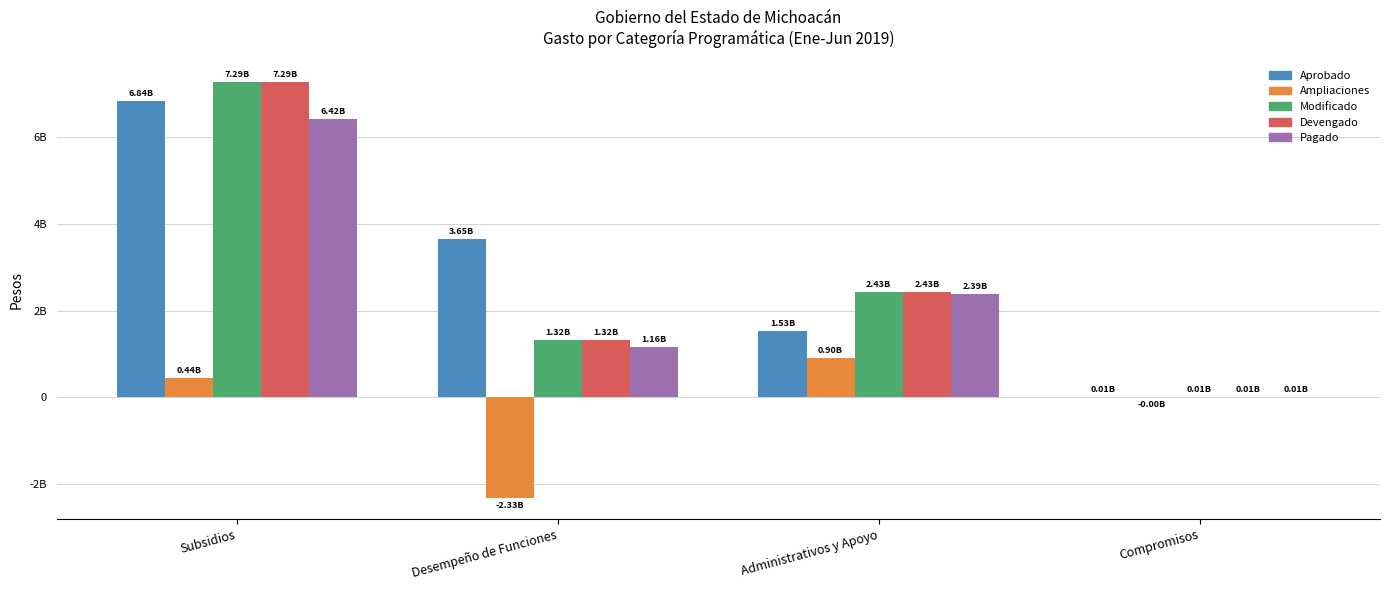

Which series has the largest total across all categories?

Aprobado